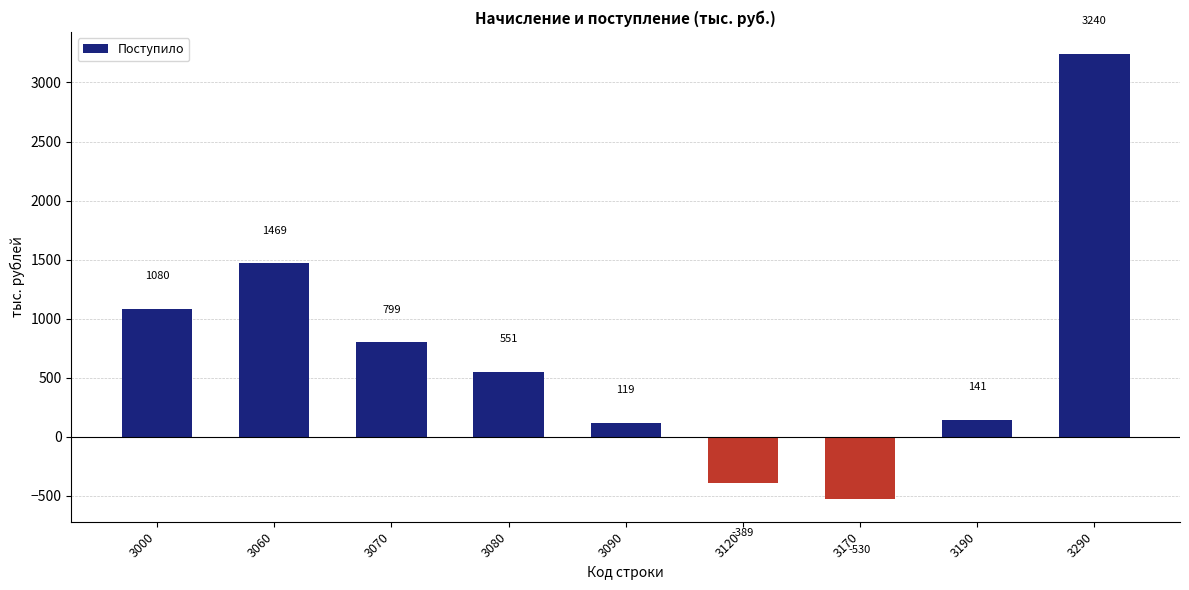

Rank the categories by value from highest to lowest.

3290, 3060, 3000, 3070, 3080, 3190, 3090, 3120, 3170